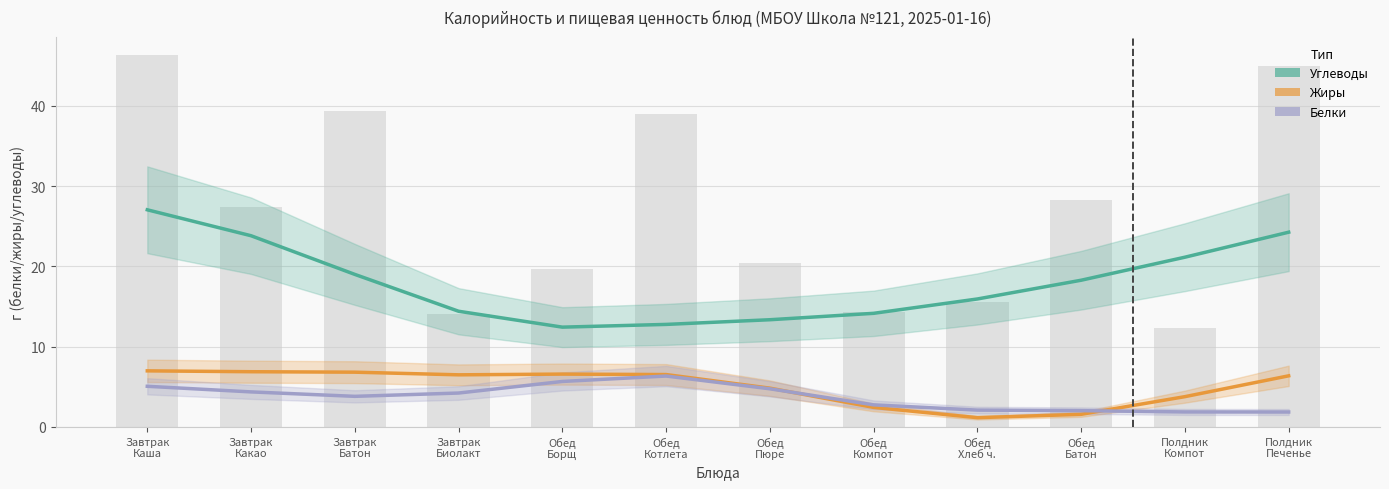

Where does the Жиры series first go above 6?

Завтрак
Каша